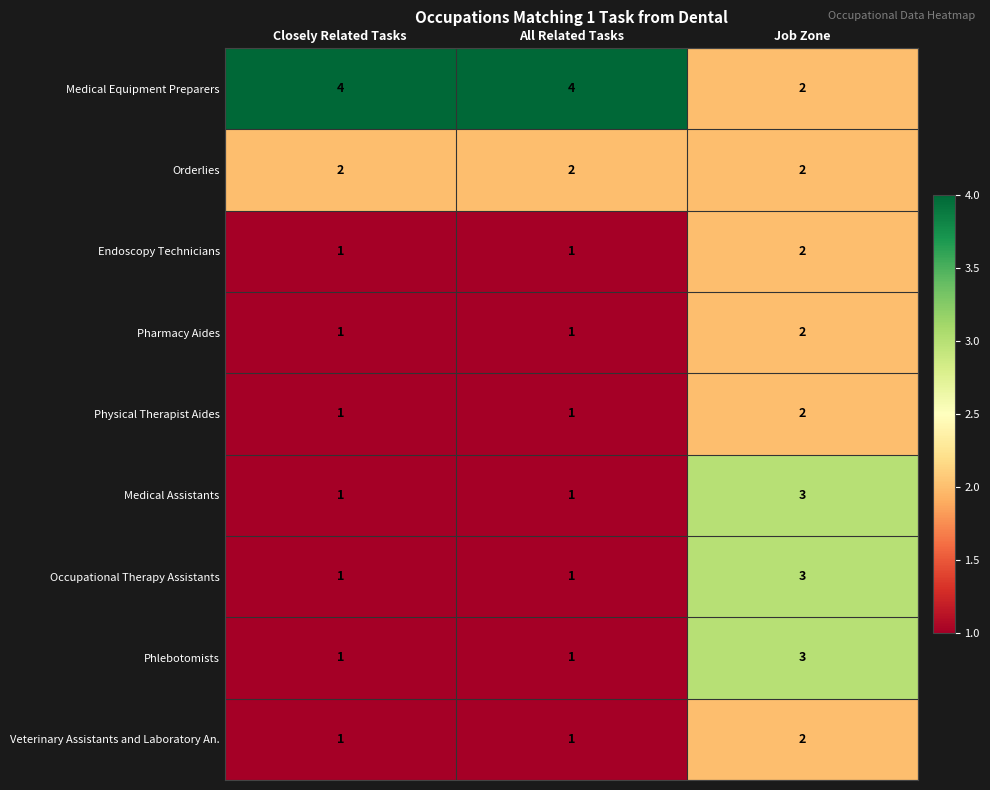

What is the greatest value displayed?

4